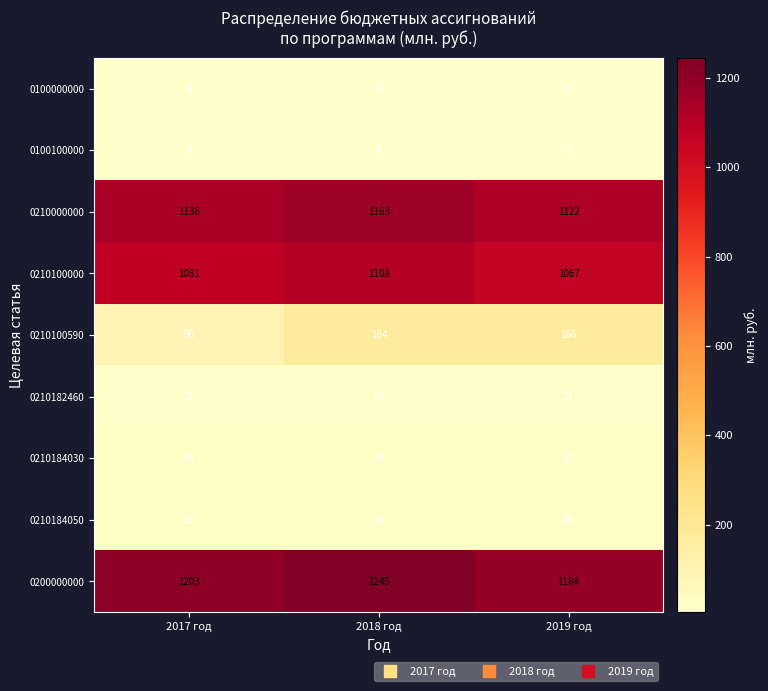

What is the approximate value of 0100000000 at 2019 год?

4